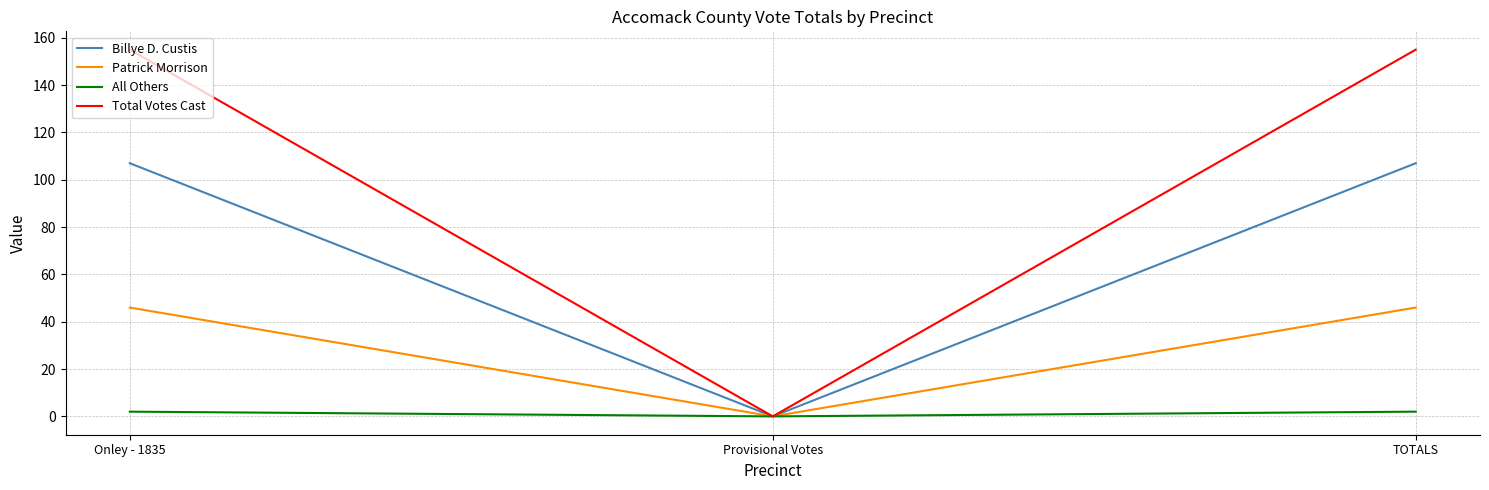

Rank the series by their average value, from lowest to highest.

All Others, Patrick Morrison, Billye D. Custis, Total Votes Cast